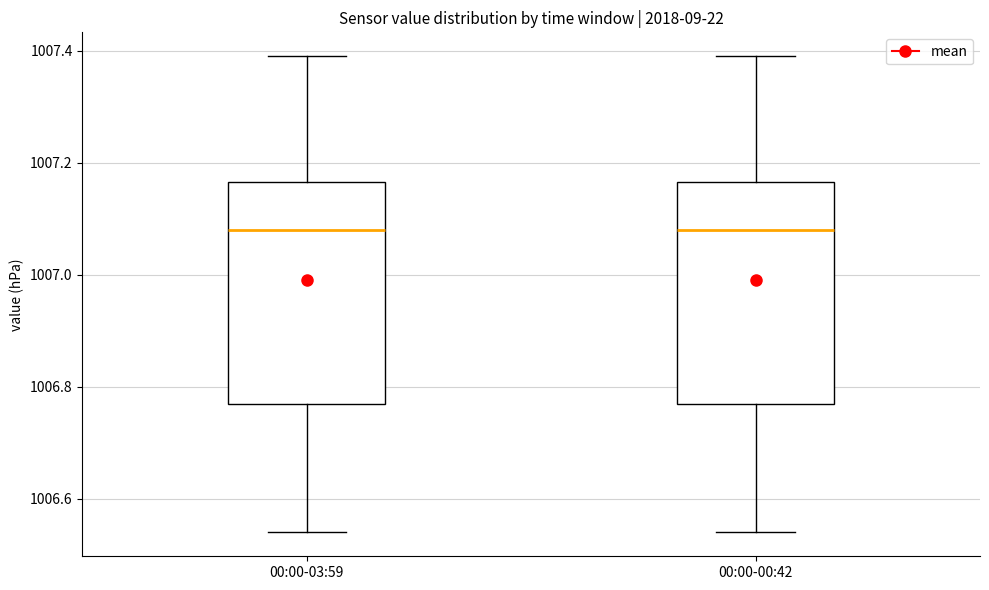

Where does the lower whisker of the box for 00:00-00:42 end on the y-axis? The values are not printed on the chart, so give them approximately, as read against the axis.

1006.54